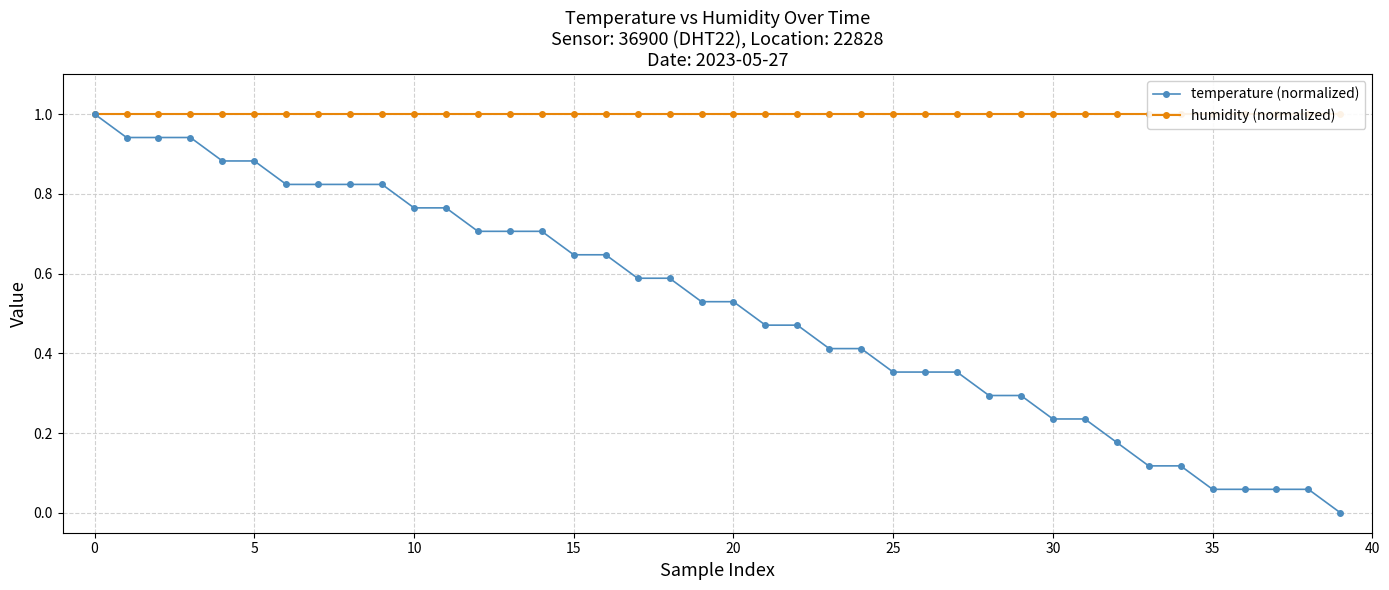

Does the chart have visible grid lines?

Yes